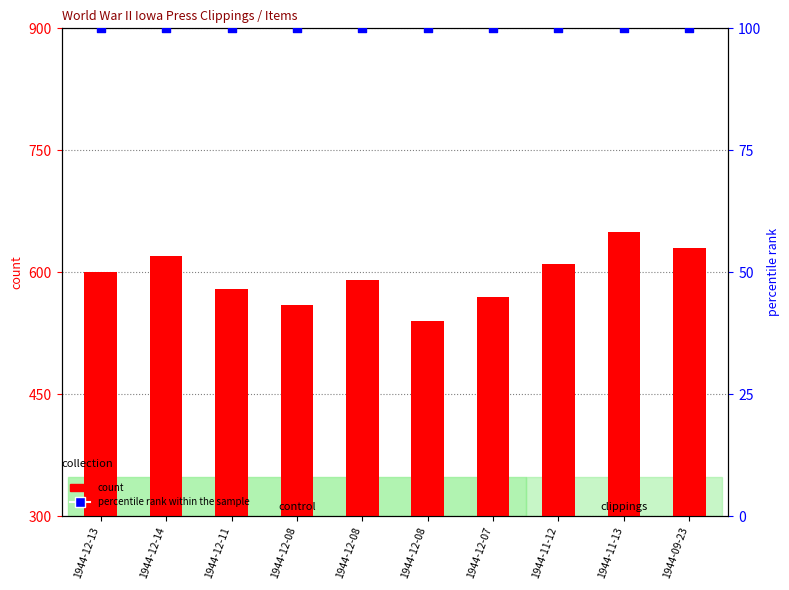

What is the total value across all series at 1944-09-23?

730